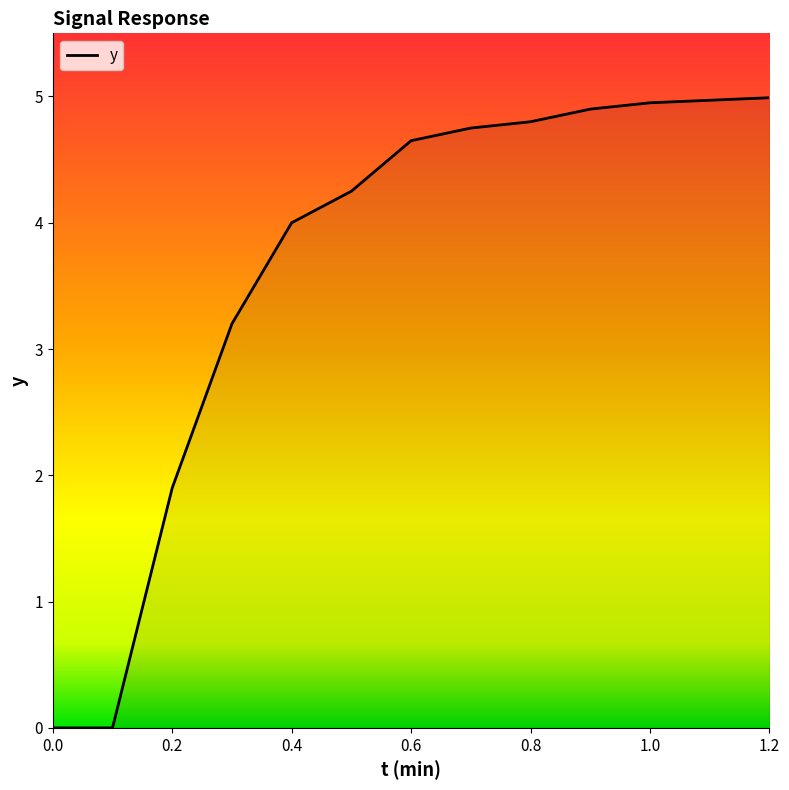

Does the chart have visible grid lines?

No